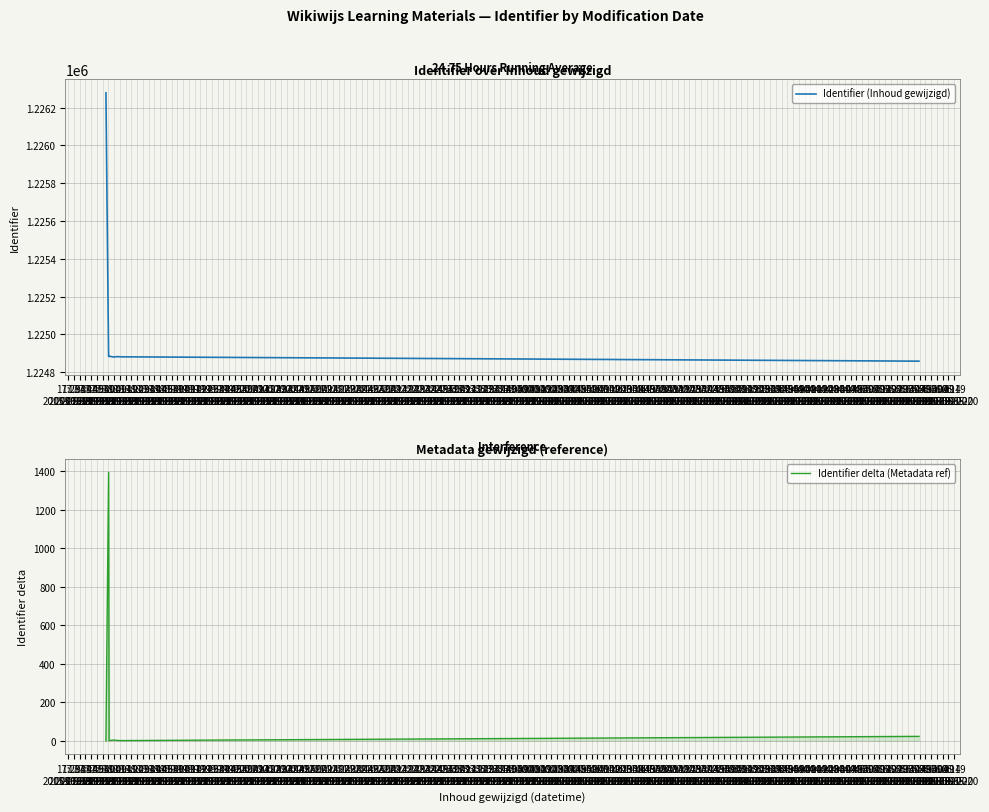

What is the highest value of the Identifier (Inhoud gewijzigd) series?

1226278